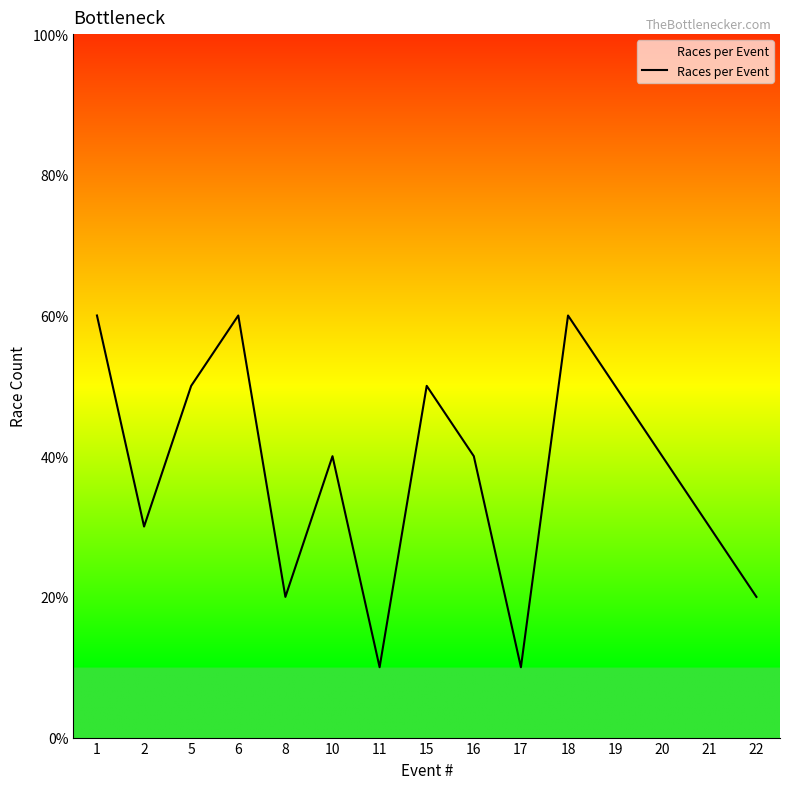

What is the change in value from 1 to 10?

-2